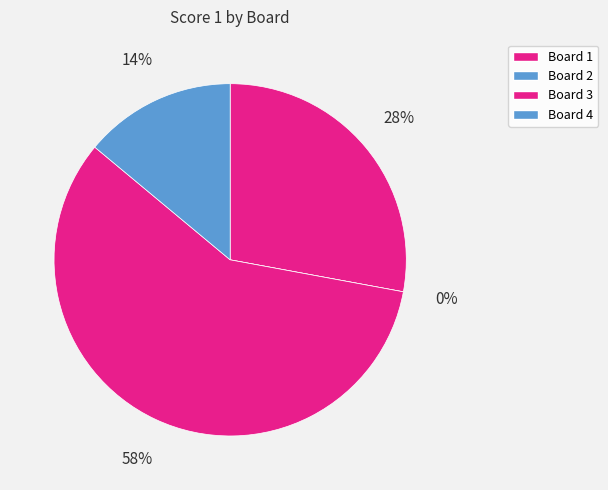

What is the largest slice in the pie chart?

Board 3